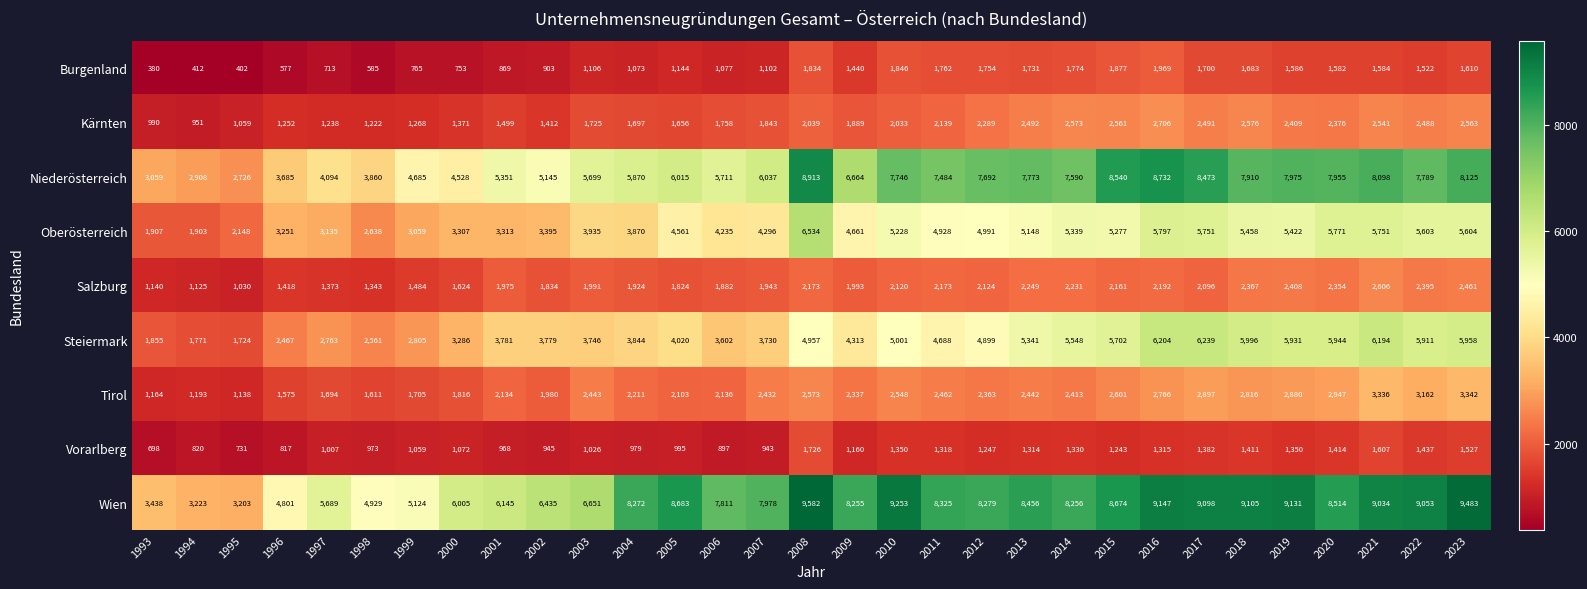

What is the average value of the Salzburg series?

1936